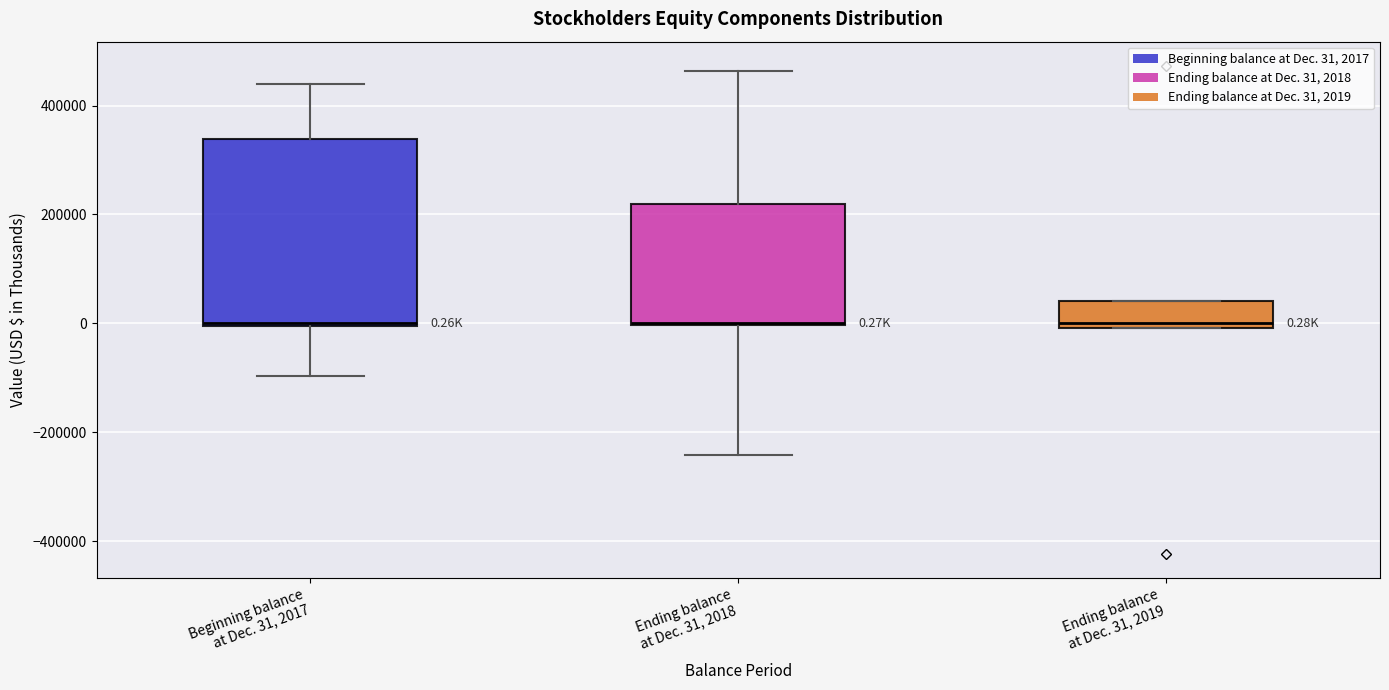

Comparing the boxes themselves (not the whiskers), which one is the tallest?

Beginning balance at Dec. 31, 2017